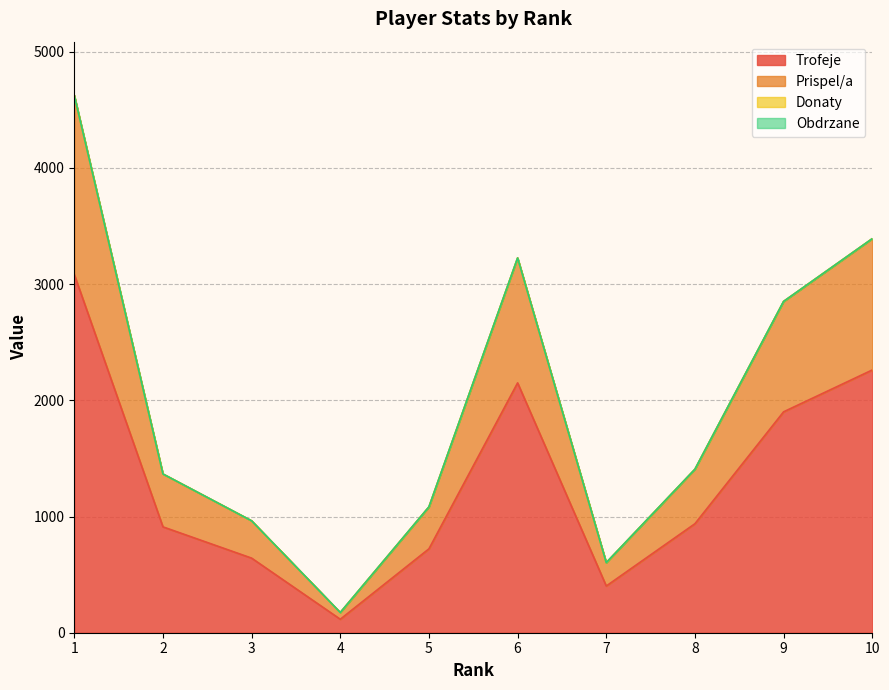

Reading right to left, what are all the values shown in this chart?

Trofeje: 2261	1901	938	402	2150	722	116	642	911	3083
Prispel/a: 3391	2851	1407	603	3225	1083	174	963	1366	4624